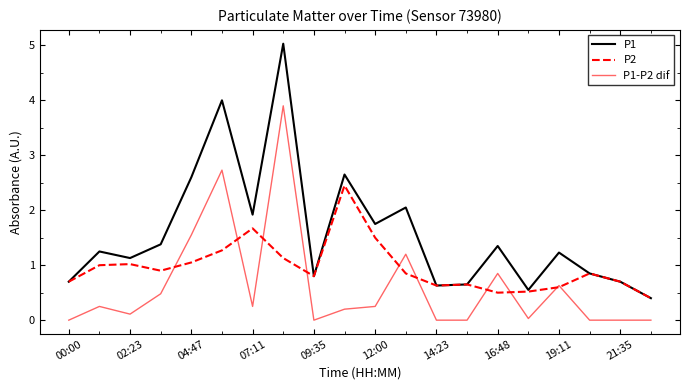

Which series ends up on top after the final intersection of P2 and P1-P2 dif?

P2